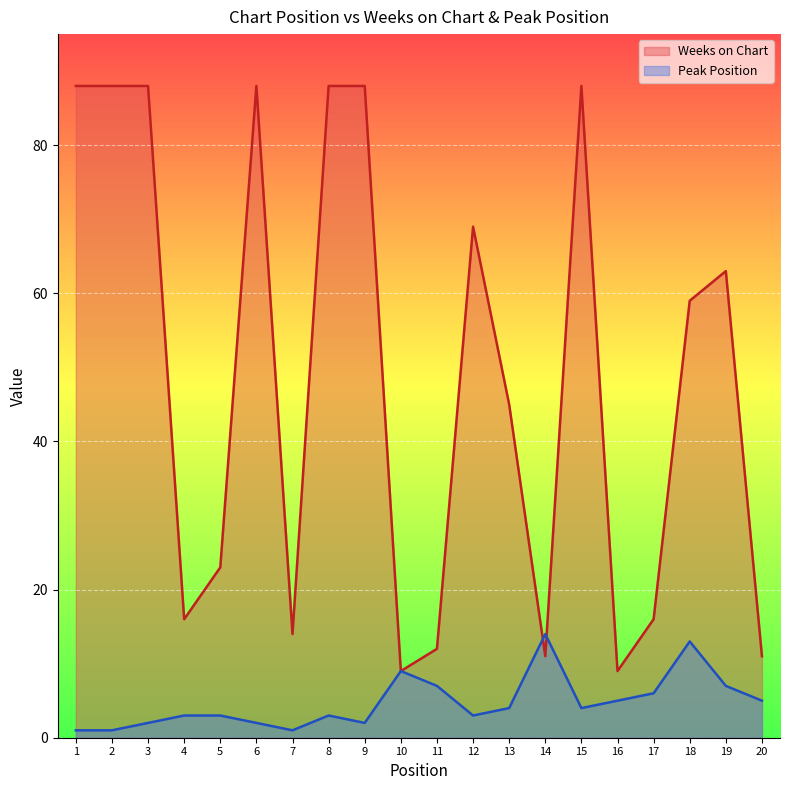

True or false: Peak Position has more than 2 points higher than both neighbors.

True